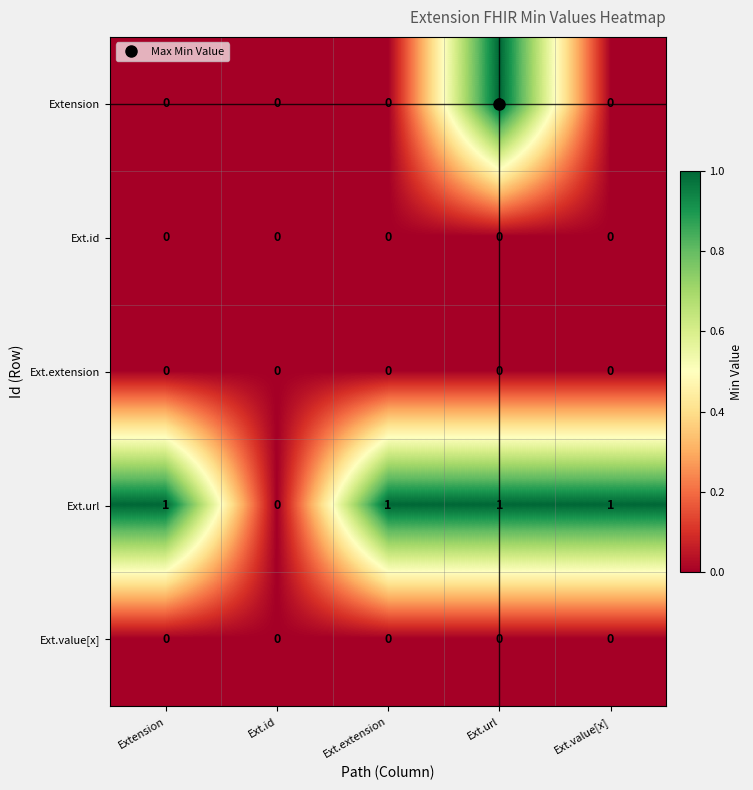

The Ext.value[x] series shows 0 at Ext.value[x]. True or false?

True